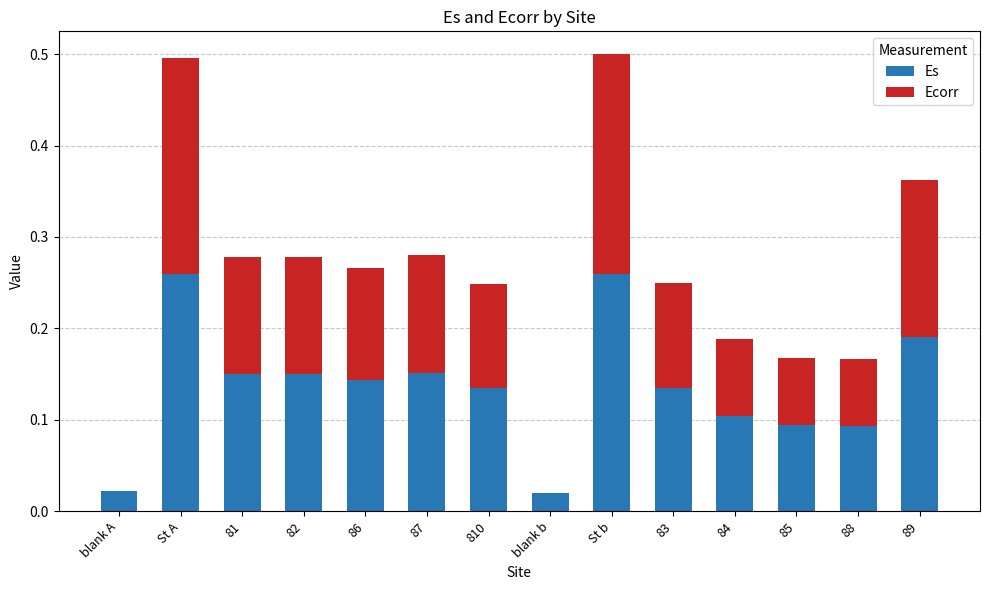

What is the sum of the Es values at 87 and St b?

0.4